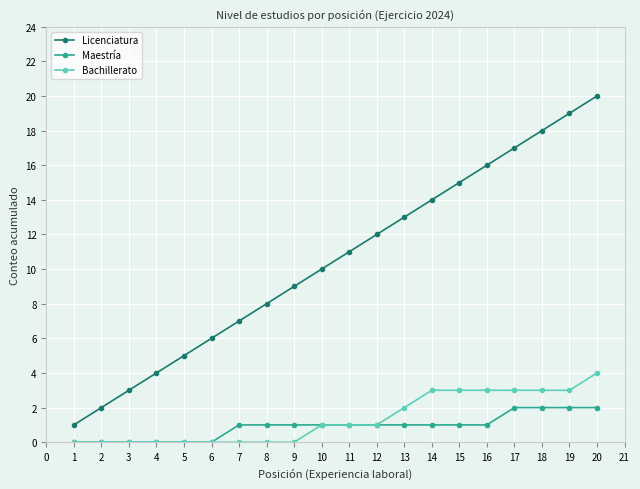

True or false: Licenciatura has a value of 18 at 12.

False